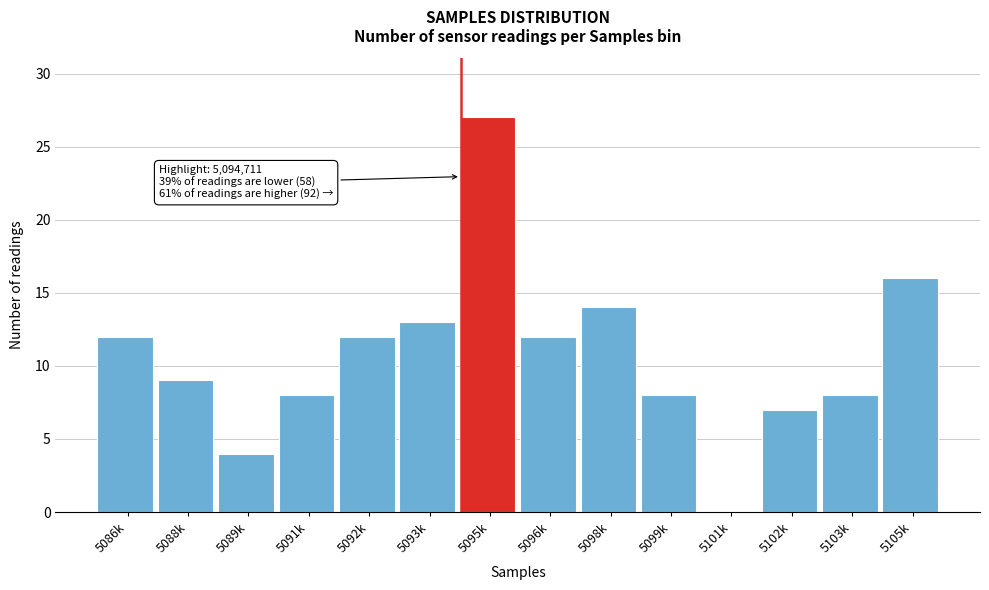

Reading right to left, list all the values displayed in this chart.

5105k=16	5103k=8	5102k=7	5101k=0	5099k=8	5098k=14	5096k=12	5095k=27	5093k=13	5092k=12	5091k=8	5089k=4	5088k=9	5086k=12